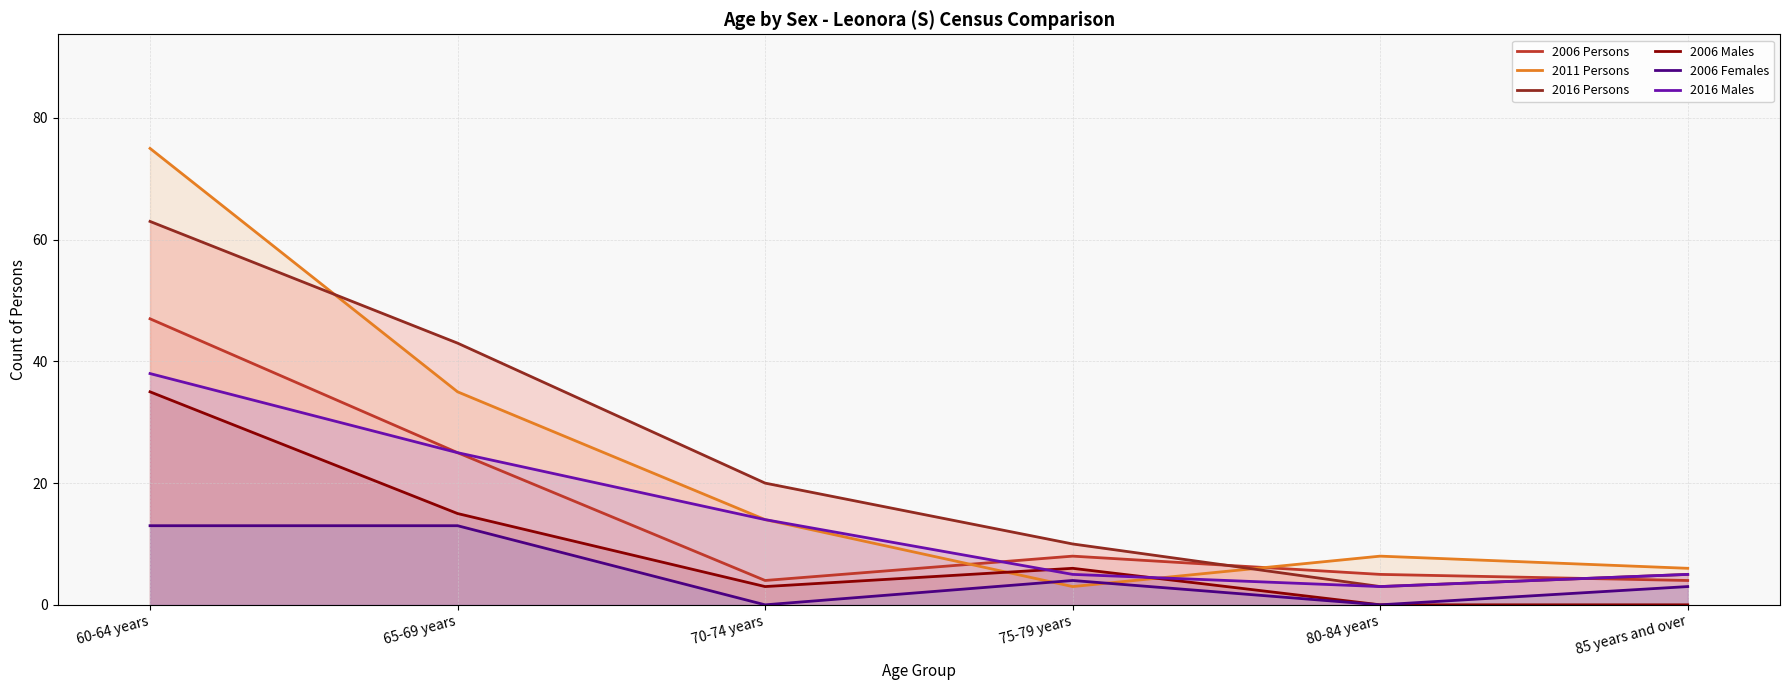

Does the chart have visible grid lines?

Yes